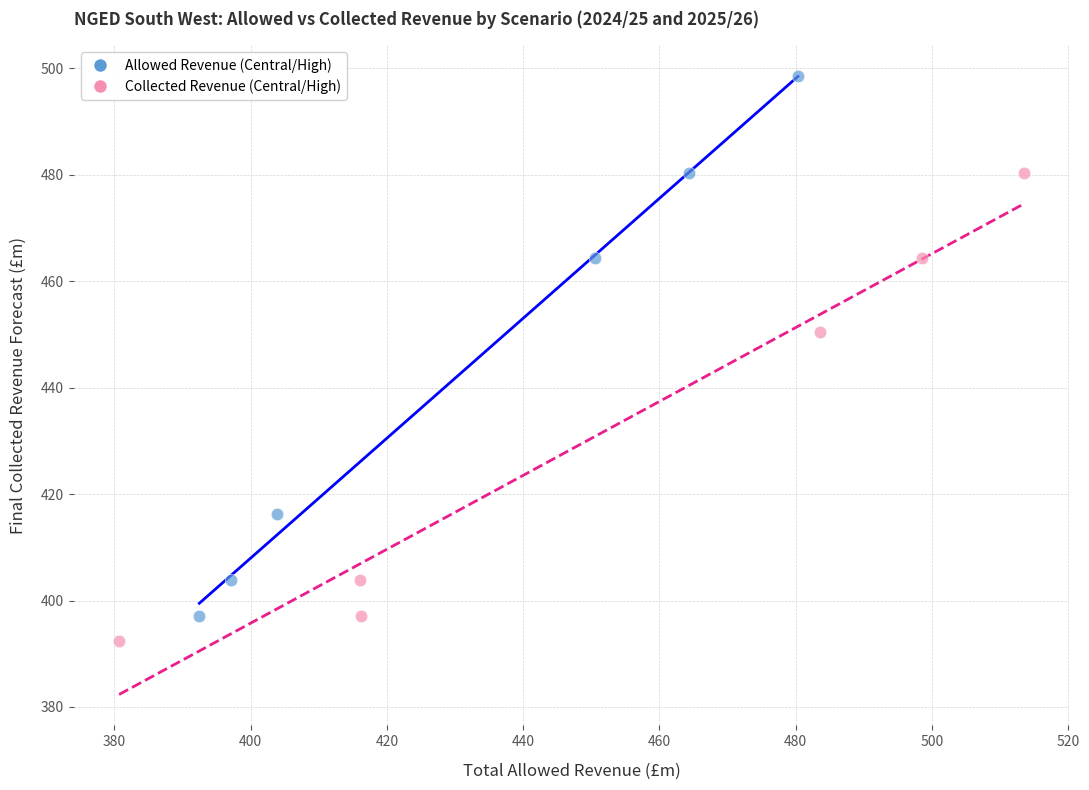

Which series has the largest Y range (max minus min)?

Allowed Revenue (Central/High)